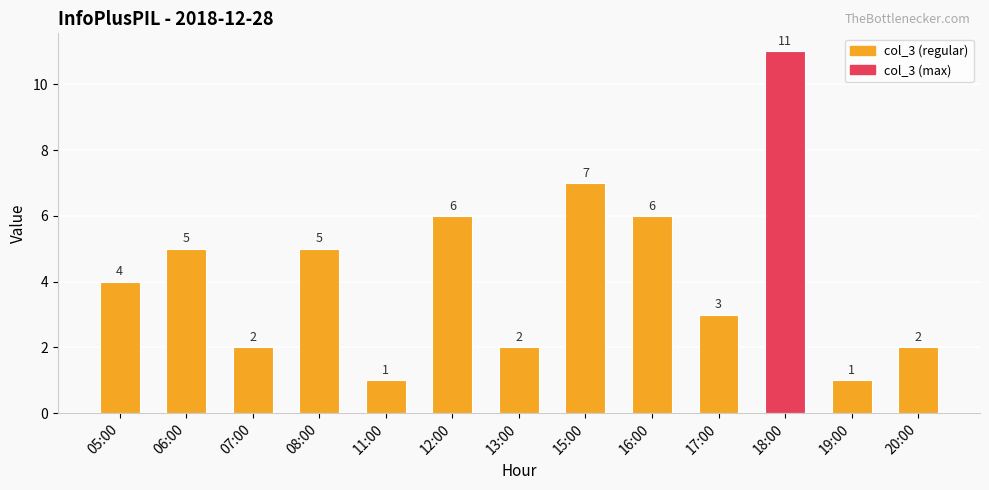

Reading right to left, what are all the values shown in this chart?

20:00=2	19:00=1	18:00=11	17:00=3	16:00=6	15:00=7	13:00=2	12:00=6	11:00=1	08:00=5	07:00=2	06:00=5	05:00=4